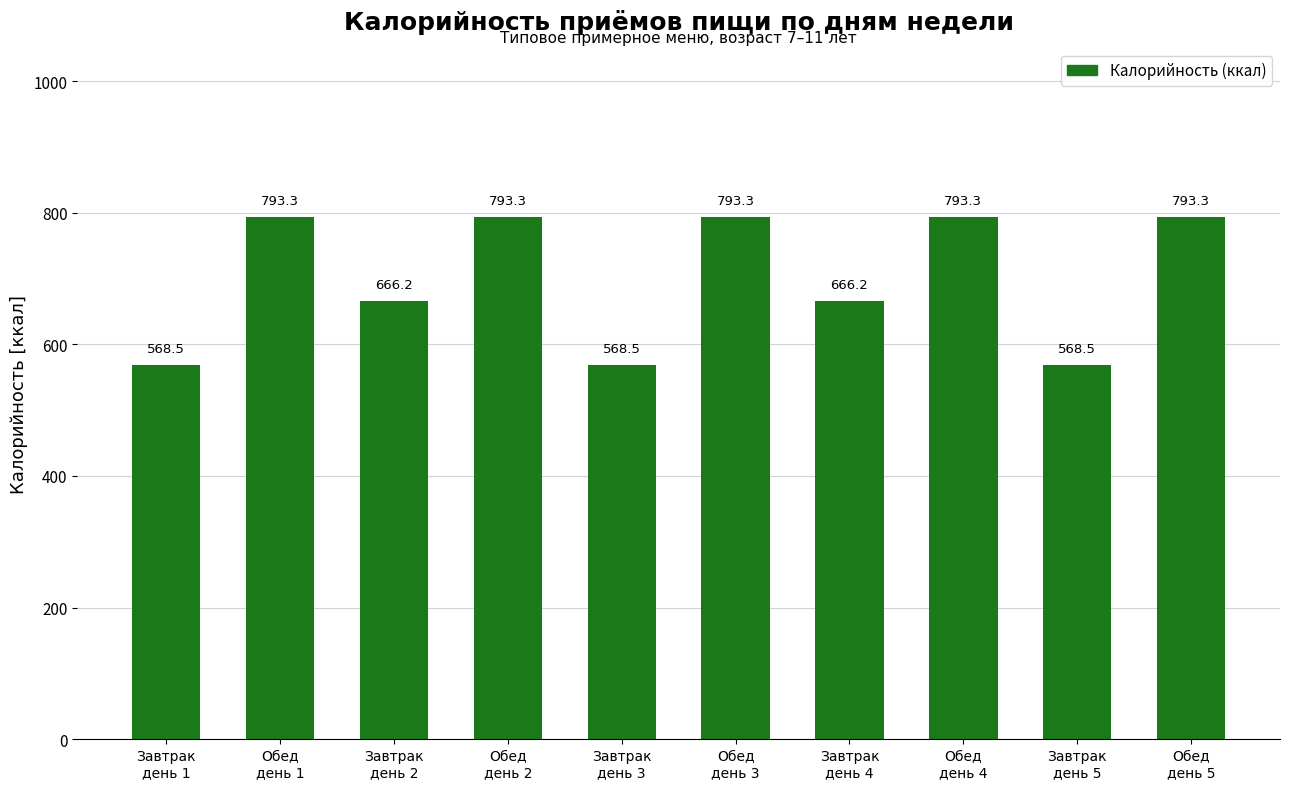

What is the smallest value displayed?

568.5